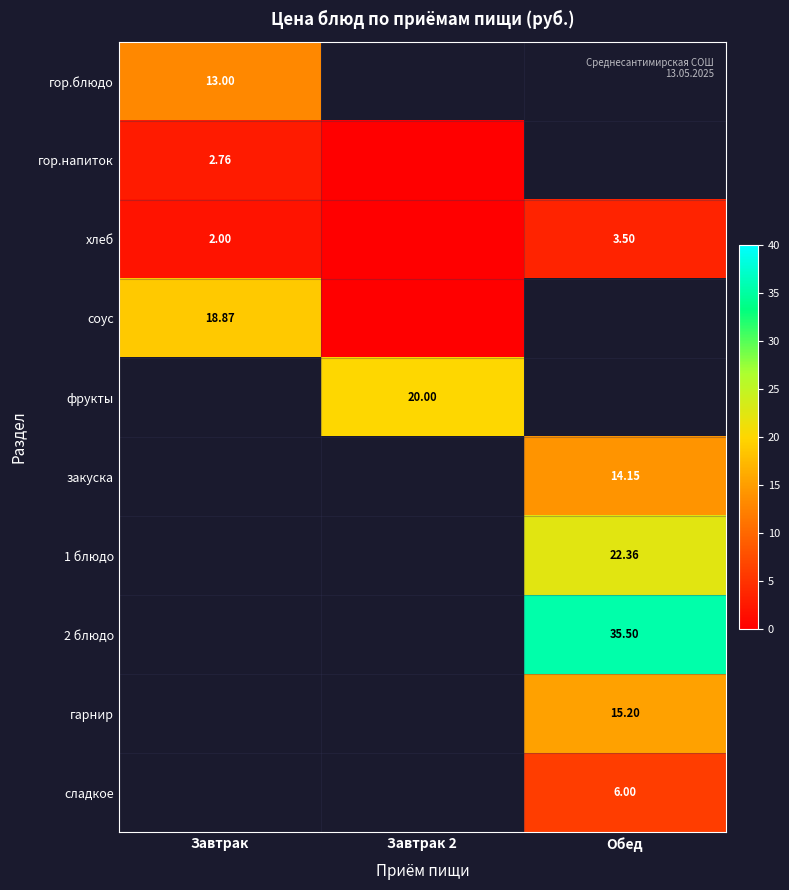

The value of хлеб at Обед is 3.5. True or false?

True